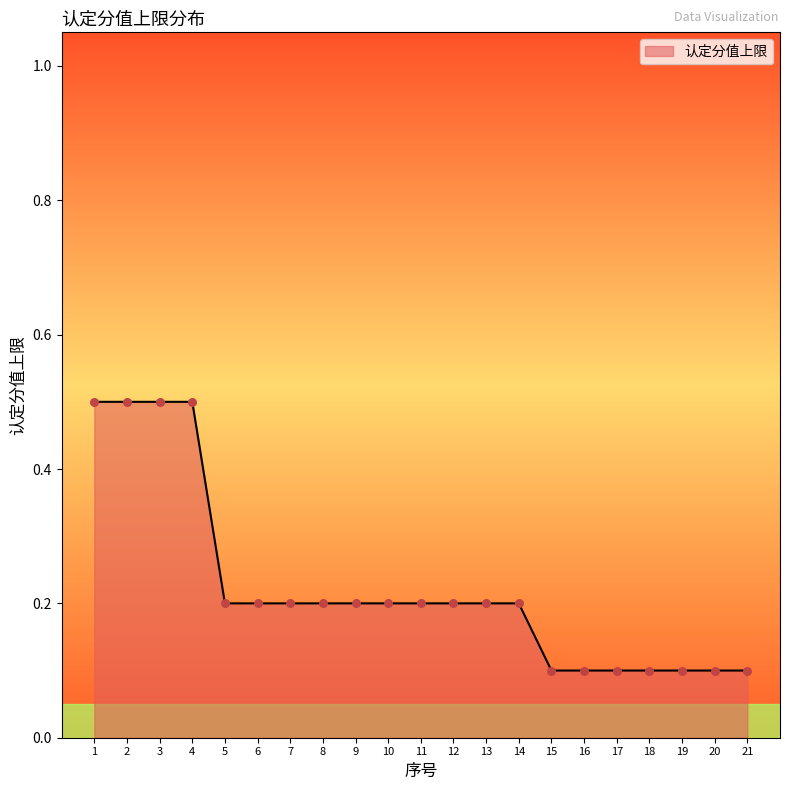

Which has a higher value, 13 or 17?

13